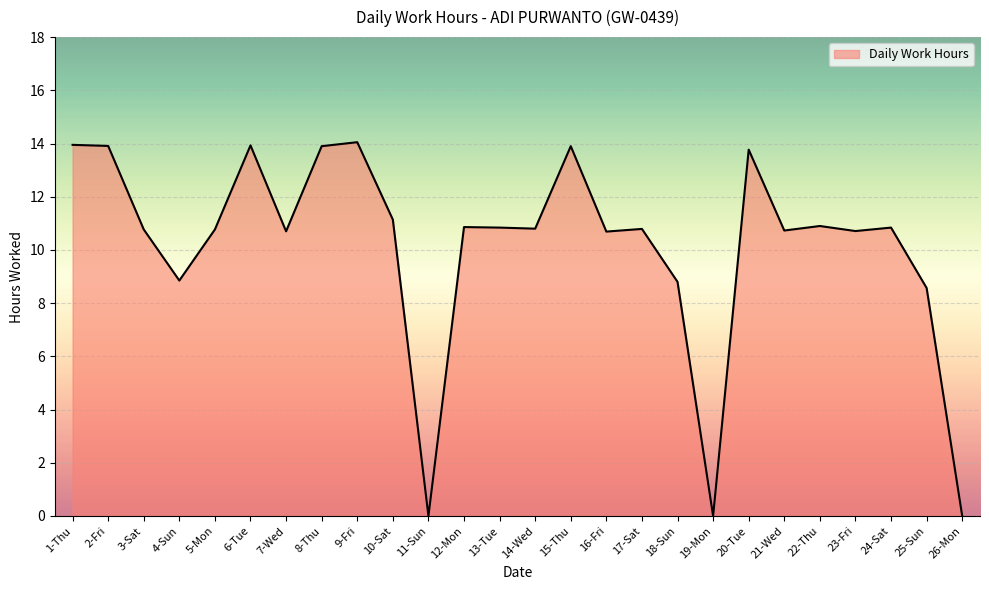

What is the maximum value shown in the chart?

14.1